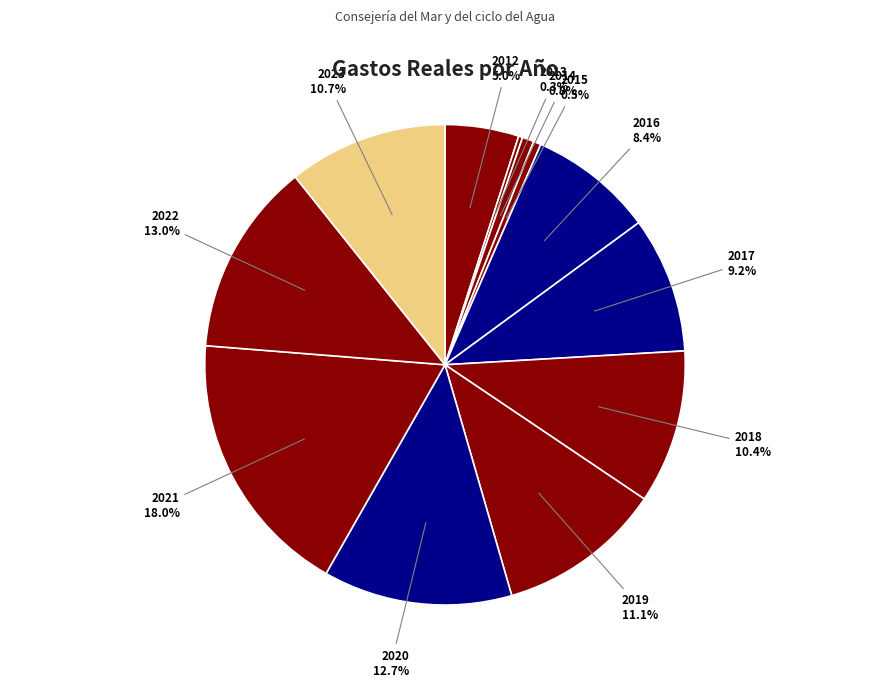

Combined, what portion of the pie is 2017 and 2022?

22.2%